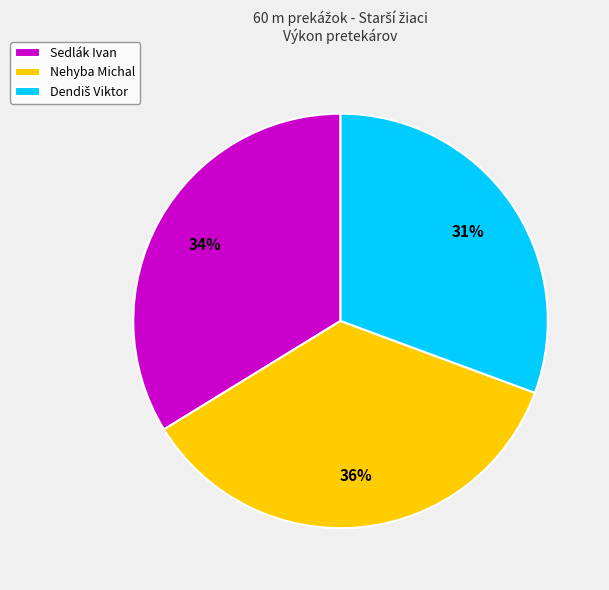

To the nearest percent, what portion does Nehyba Michal represent?

36%